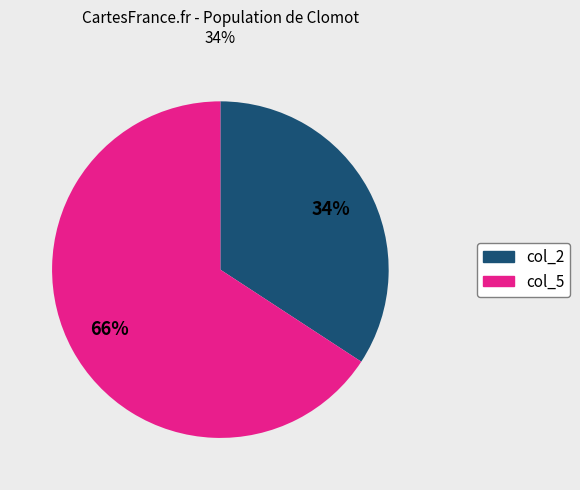

To the nearest percent, what is the average slice percentage?

50%